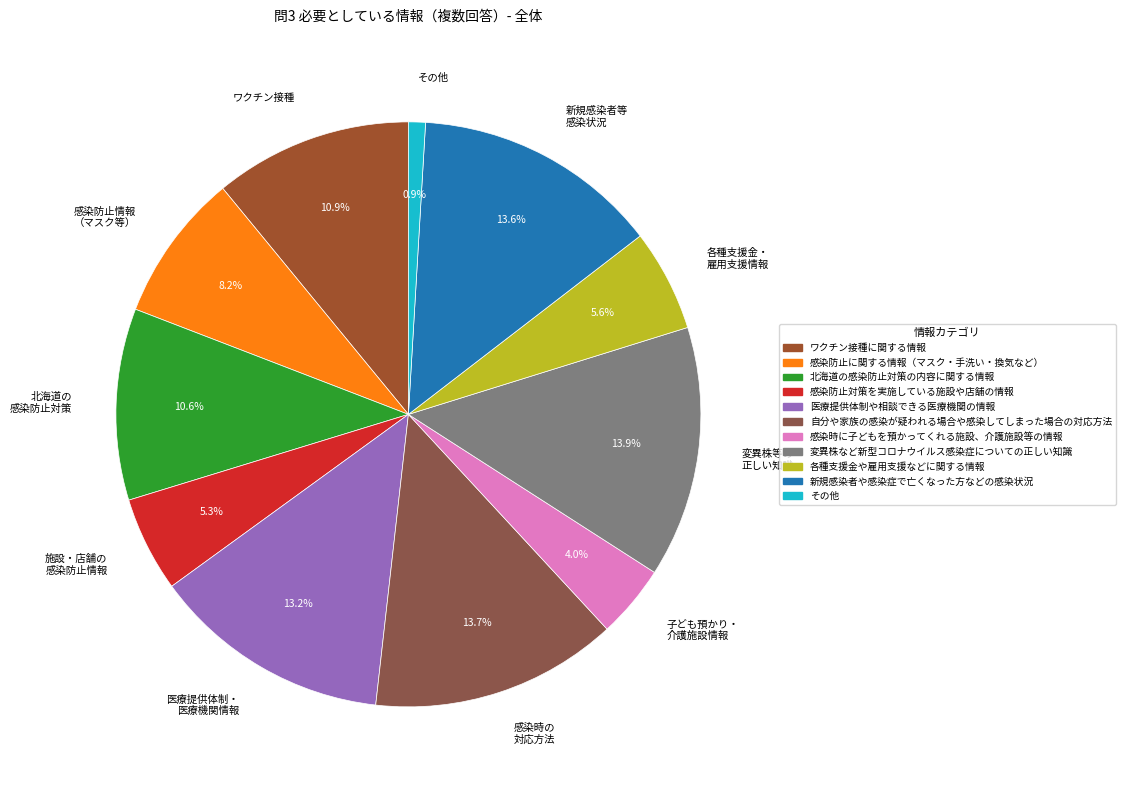

Which slice is the smallest?

その他